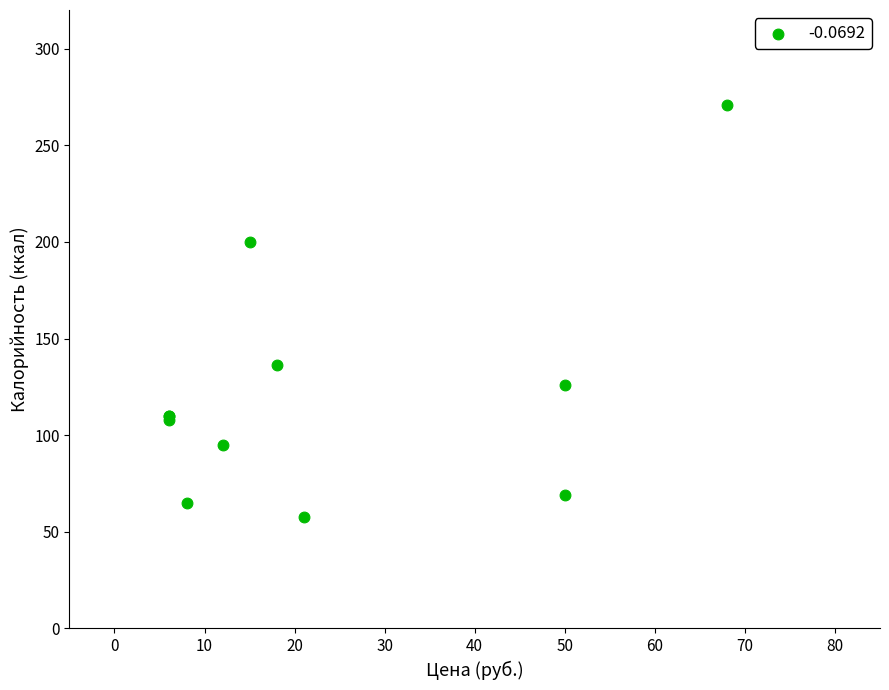

What Y value in the scatter plot is closest to 164?

136.5